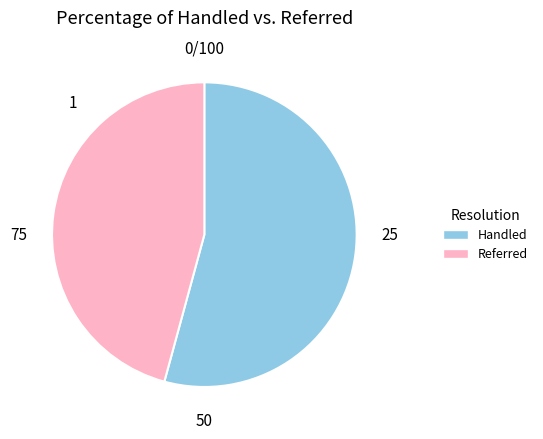

Does any single category account for the majority?

Yes